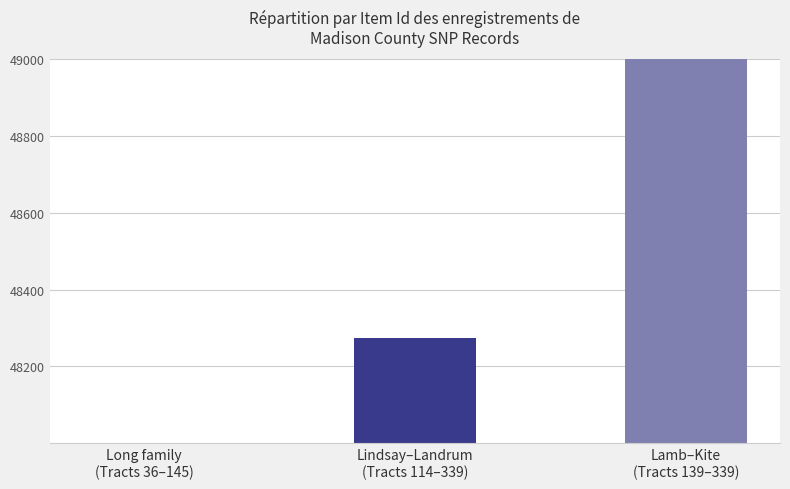

Rank the categories by value from highest to lowest.

Lamb–Kite
(Tracts 139–339), Lindsay–Landrum
(Tracts 114–339), Long family
(Tracts 36–145)